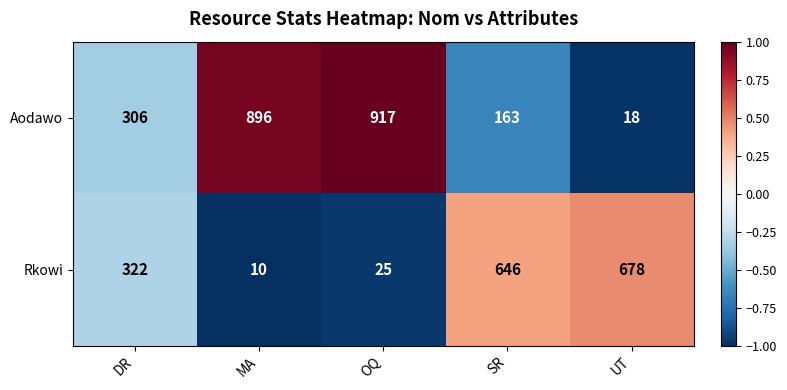

Which series has the largest total across all categories?

Aodawo